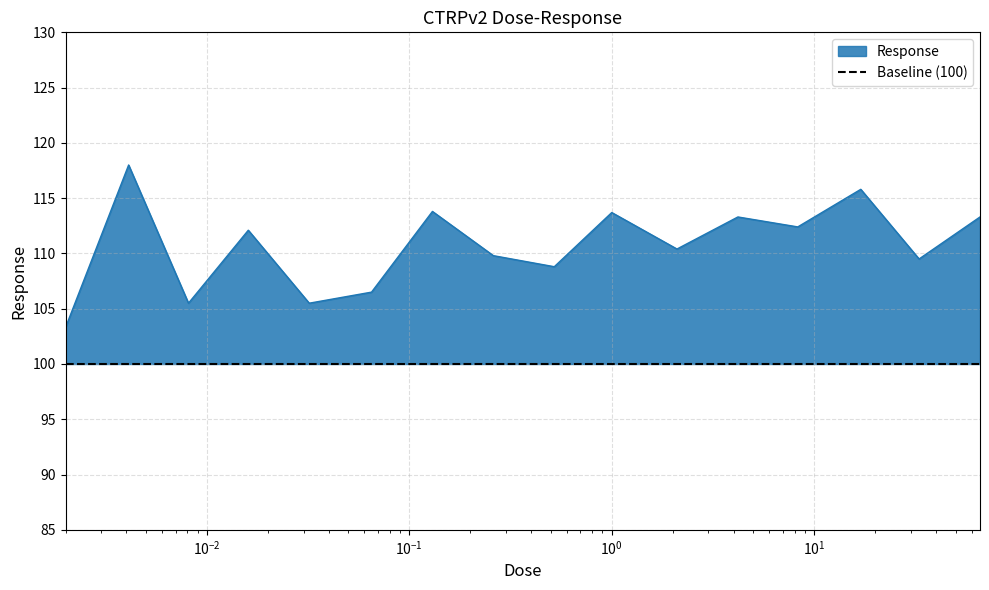

Approximately how many times larger is the value at 1.0 compared to 0.065?

1.1